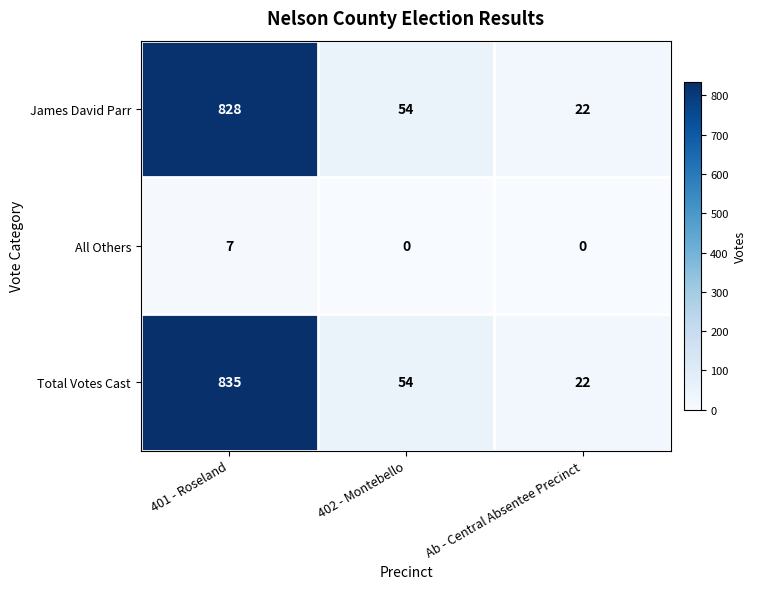

List the series in order of their peak value, highest first.

Total Votes Cast, James David Parr, All Others